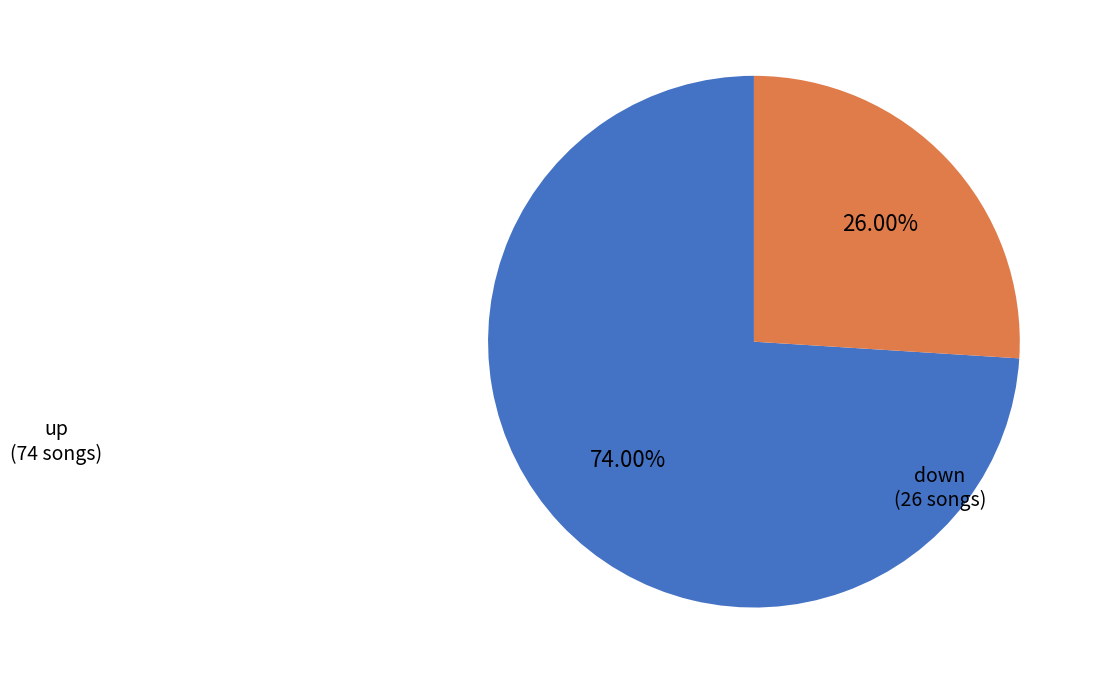

Does any single category account for the majority?

Yes